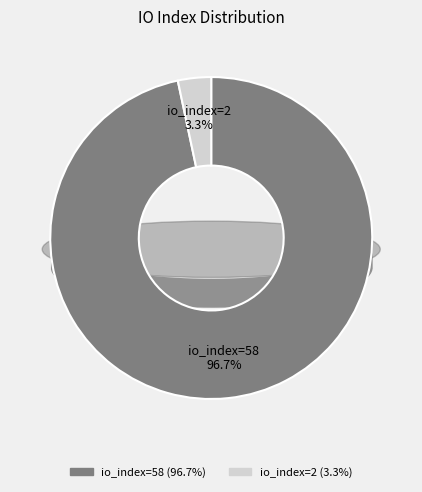

What is the ratio of the value at io_index=58 to the value at io_index=2?

29.0